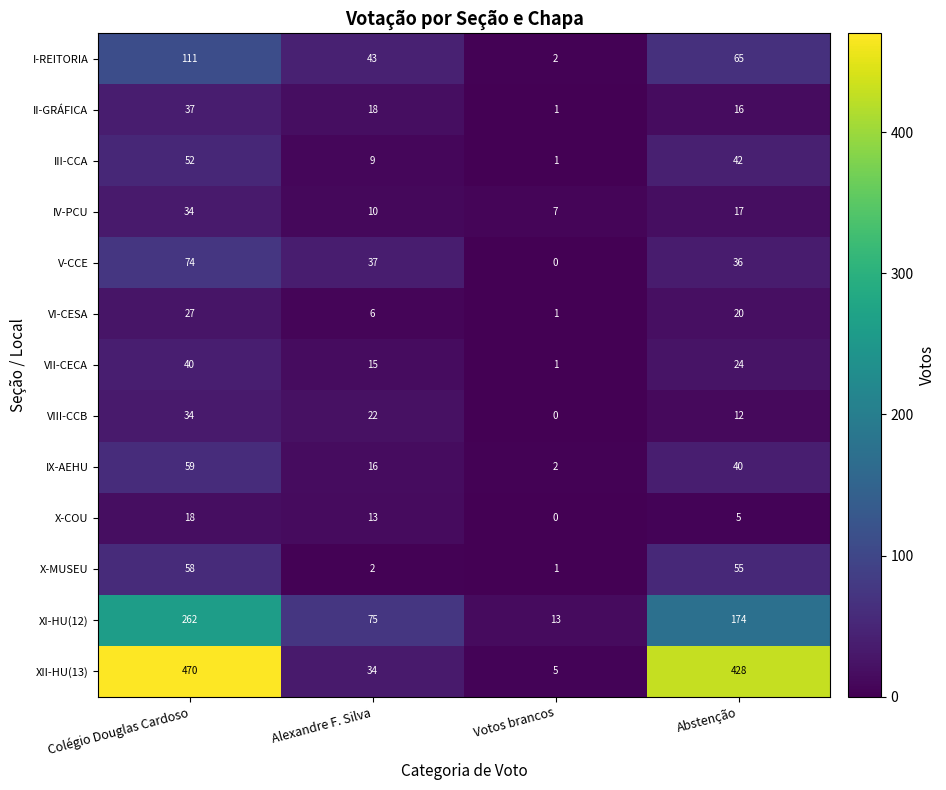

List the labels in order of X-MUSEU value, smallest first.

Votos brancos, Alexandre F. Silva, Abstenção, Colégio Douglas Cardoso